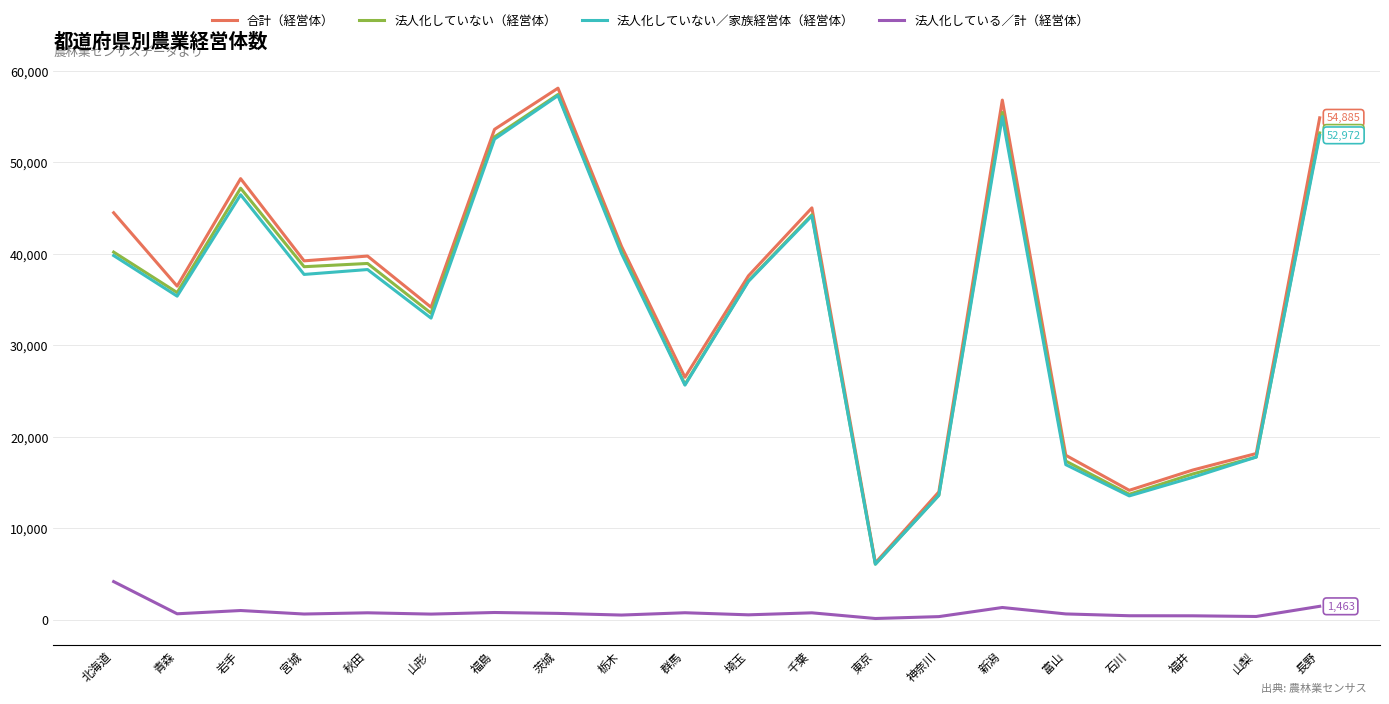

At which category does 法人化していない／家族経営体（経営体） reach its first local valley?

青森